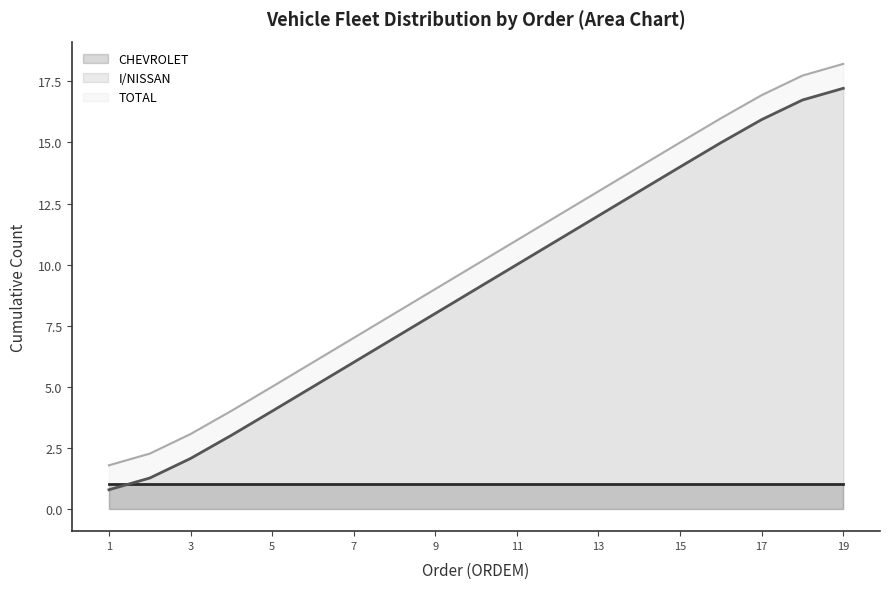

What is the sum of all values?

171.0